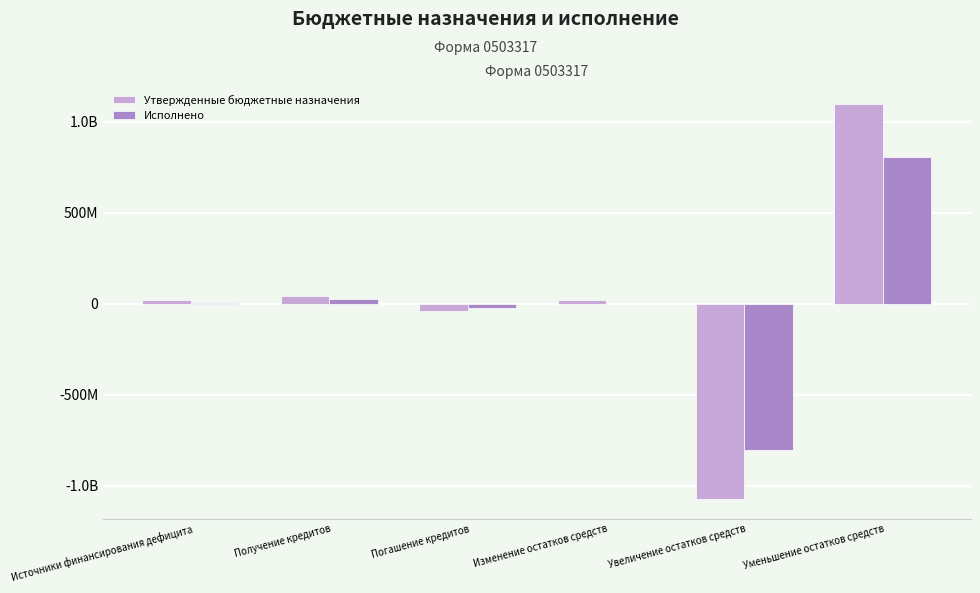

At how many categories does at least one series exceed 28447209?

2